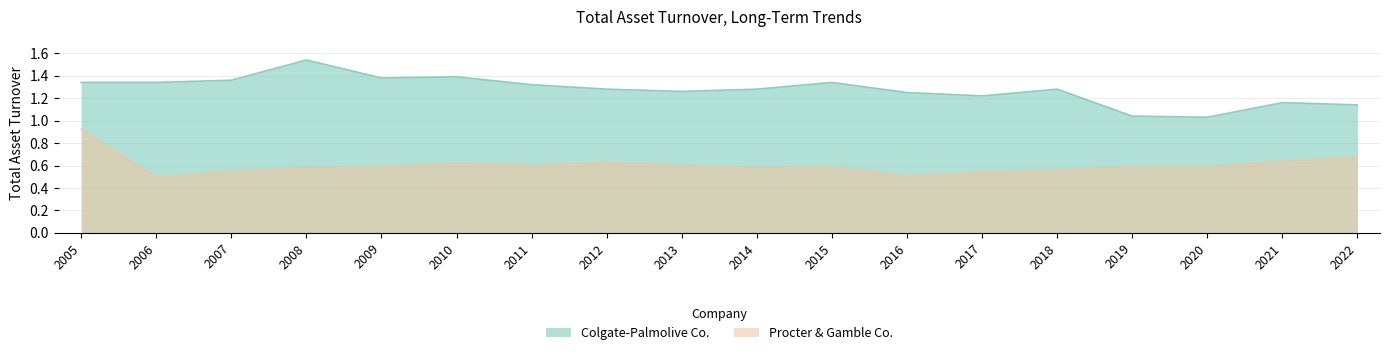

Where is Procter & Gamble Co. nearest to the value 0?

2006